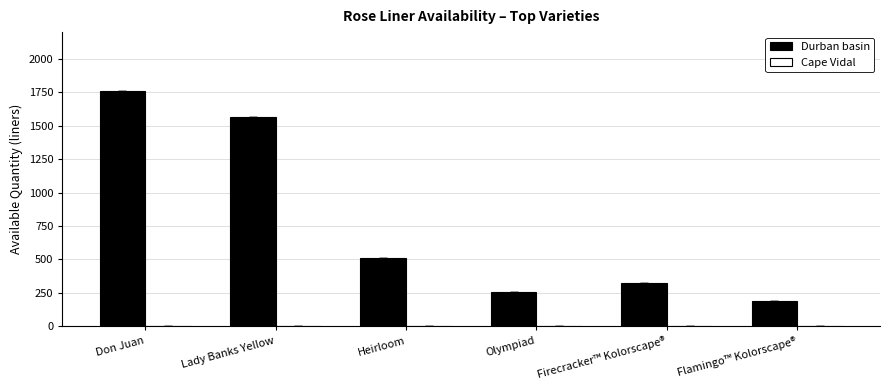

List the labels in order of value, smallest first.

Flamingo™ Kolorscape®, Olympiad, Firecracker™ Kolorscape®, Heirloom, Lady Banks Yellow, Don Juan